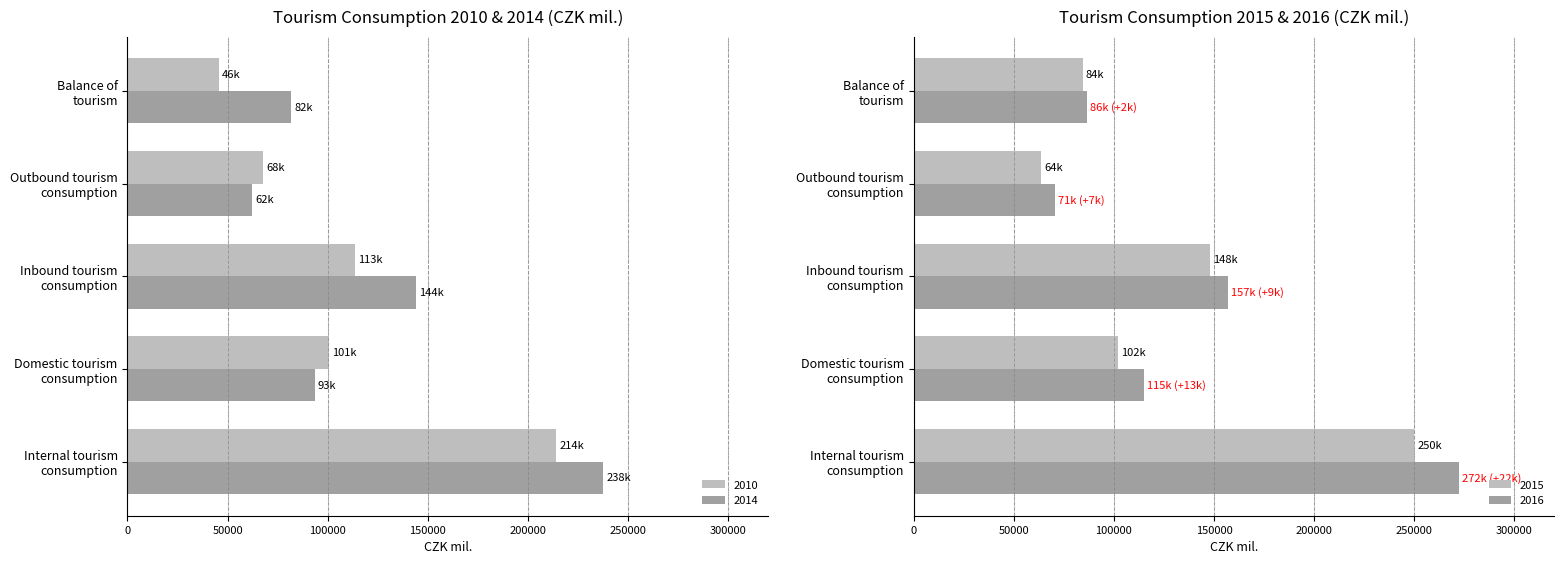

Which has a higher value, Domestic tourism
consumption or Outbound tourism
consumption?

Domestic tourism
consumption